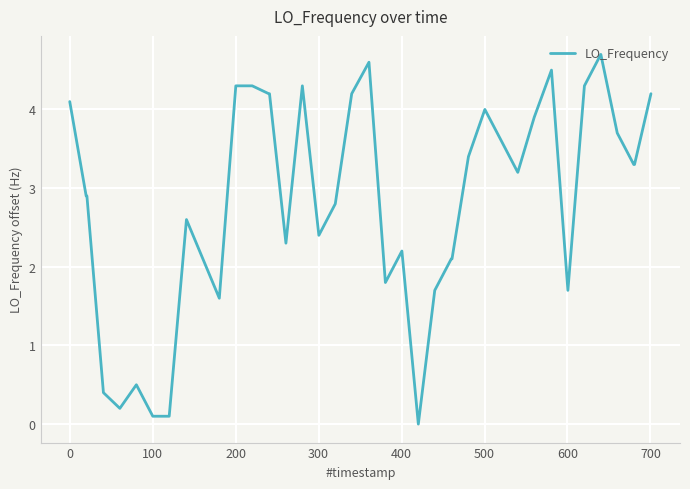

What is the greatest value displayed?

4.7